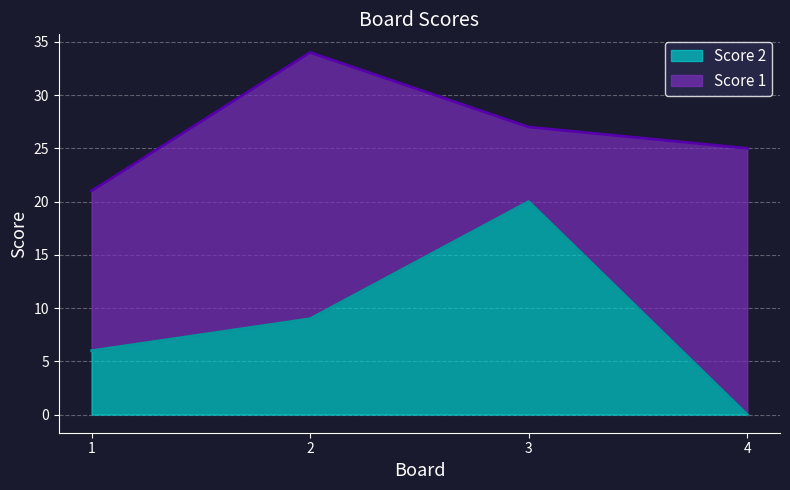

How many lines are shown in the chart?

2